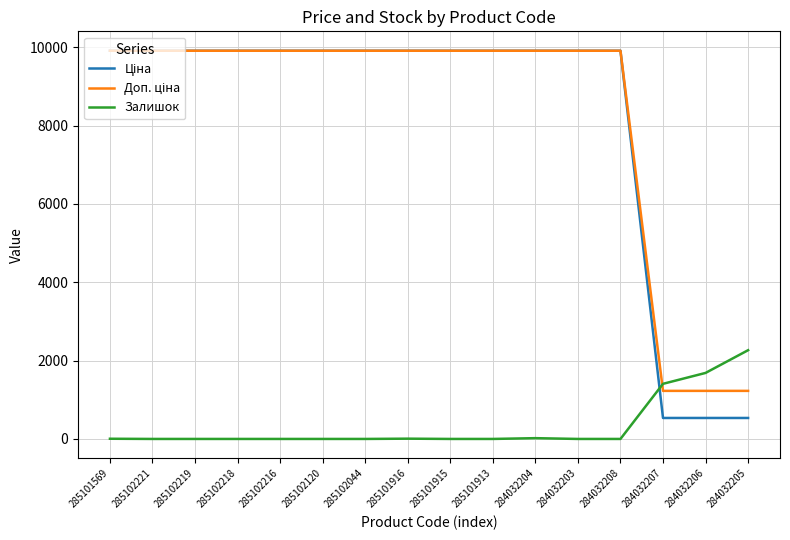

The value of Залишок at 285101915 is -1061.3. True or false?

False